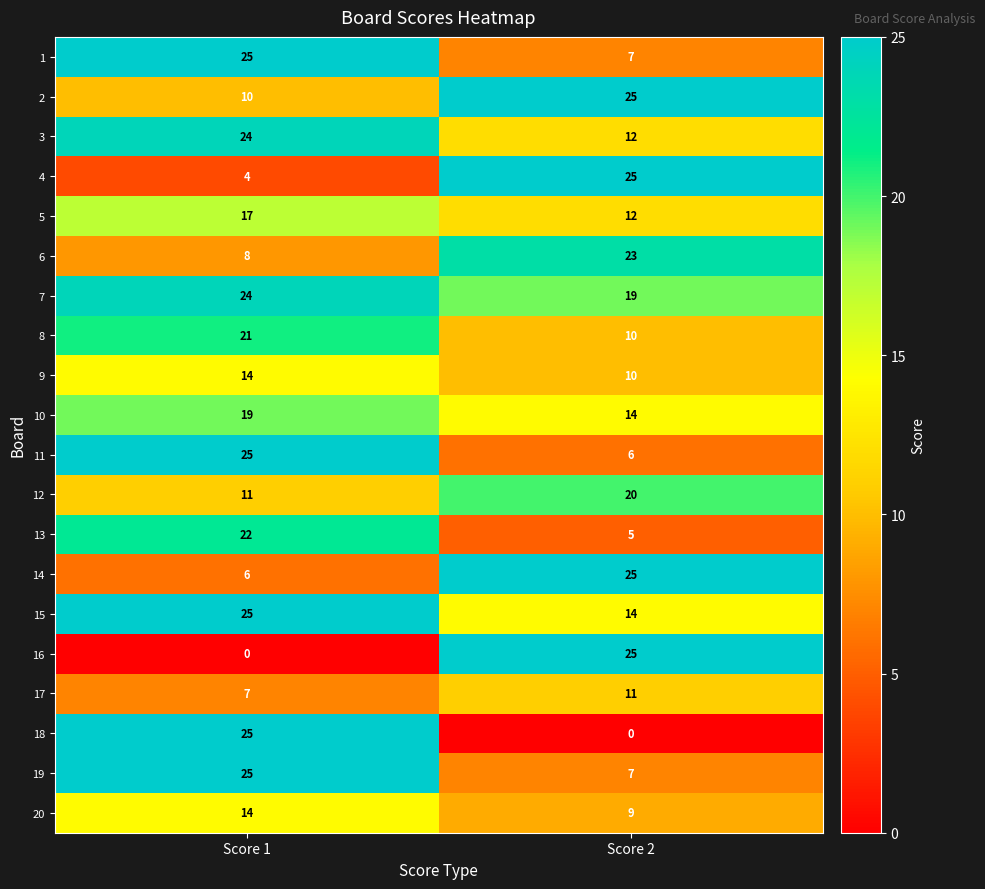

Rank the categories by 14 value from highest to lowest.

Score 2, Score 1